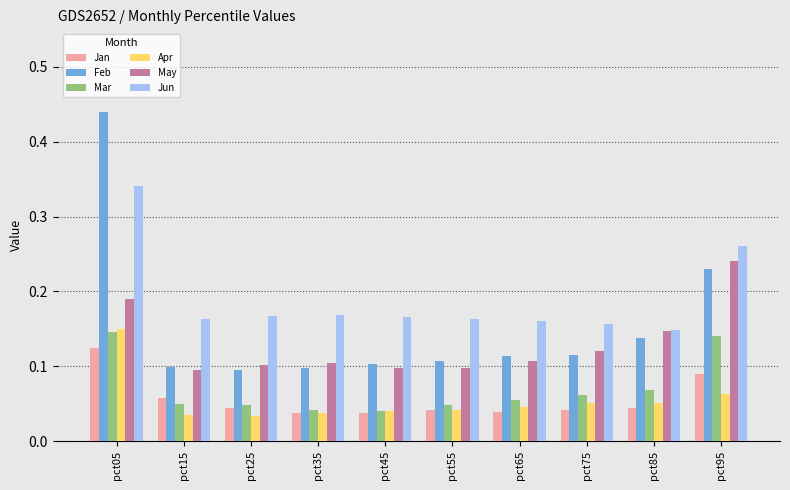

True or false: Jan has a value of 0.0 at pct15.

False